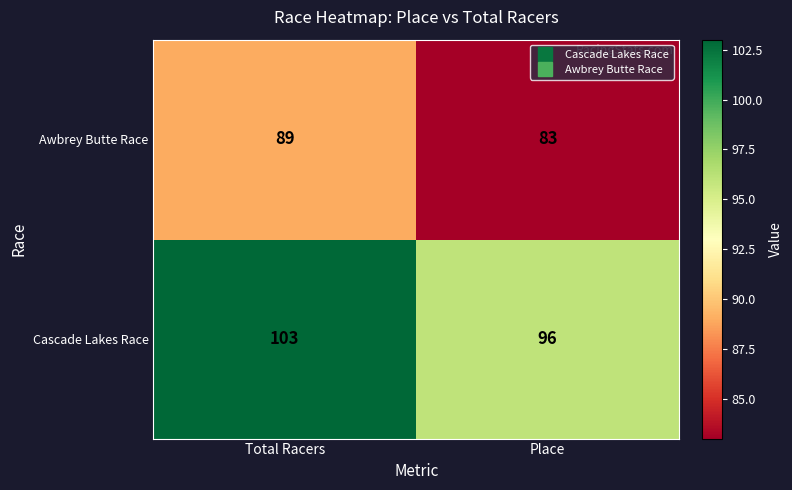

What is the sum of all Awbrey Butte Race values?

172